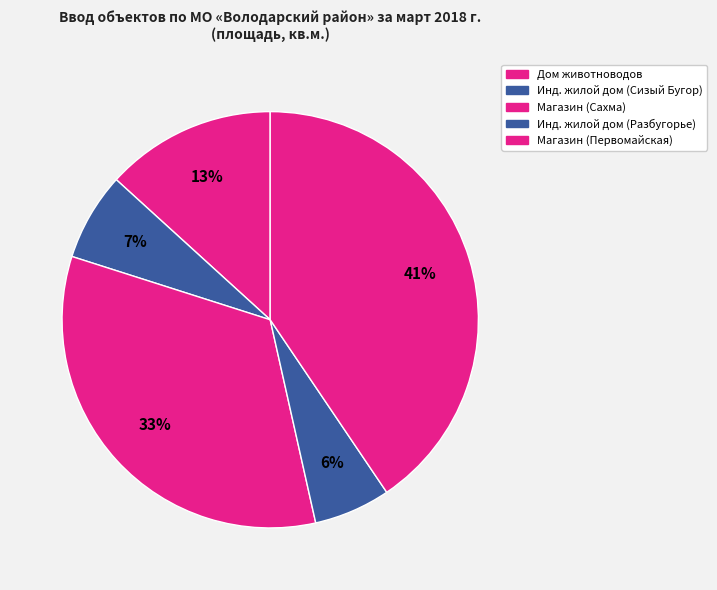

Count the number of slices in the pie.

5